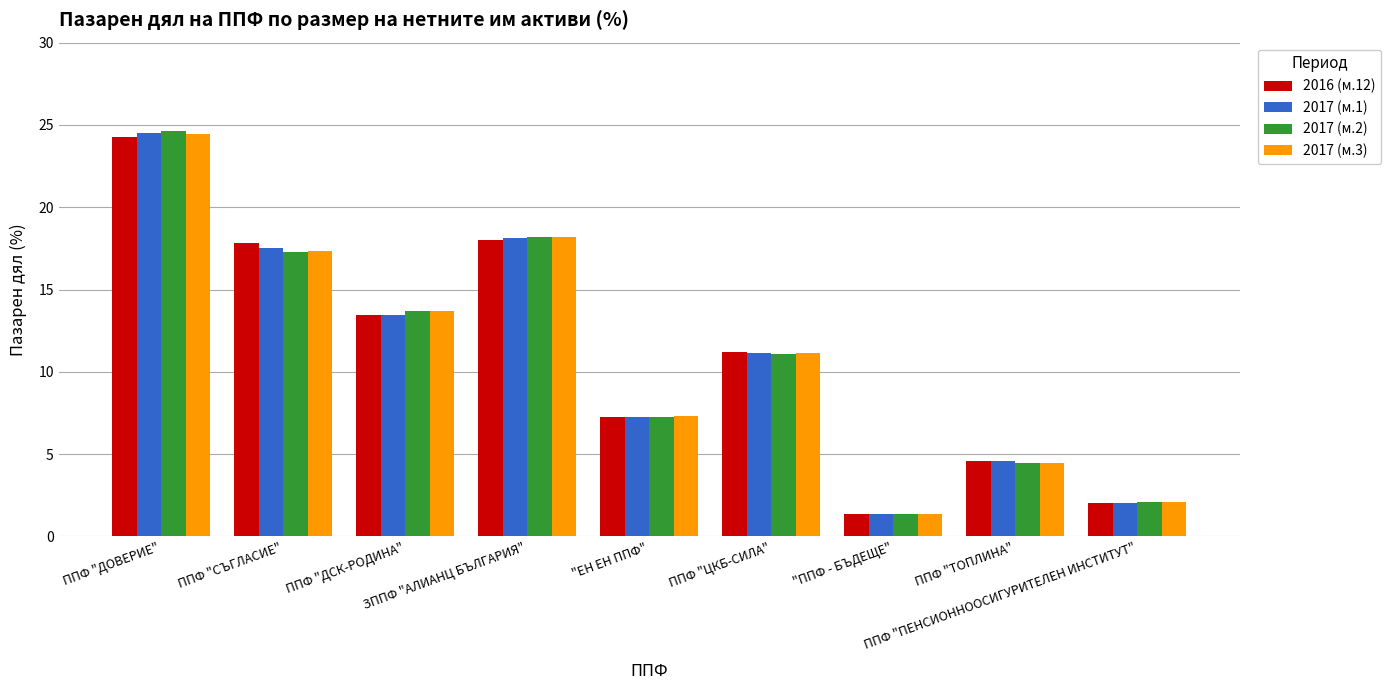

At how many categories does at least one series exceed 21?

1